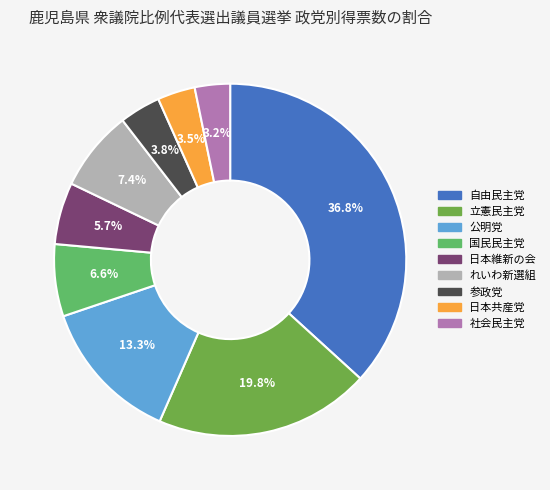

To the nearest percent, what is the difference between the 国民民主党 and 日本維新の会 slice percentages?

1%